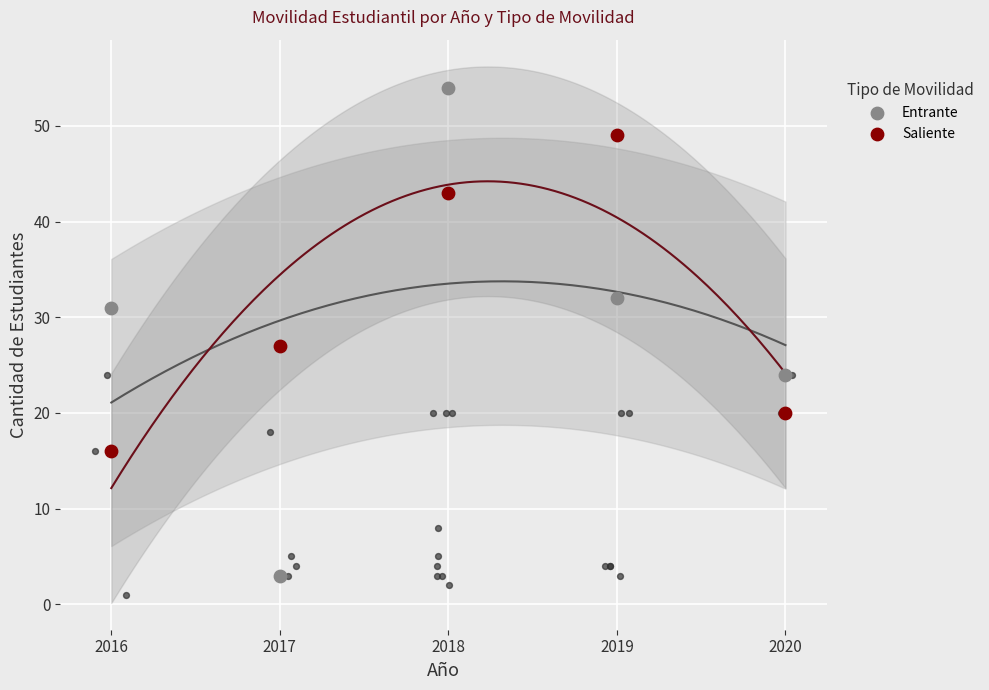

Which series has the widest spread of Y values?

Entrante